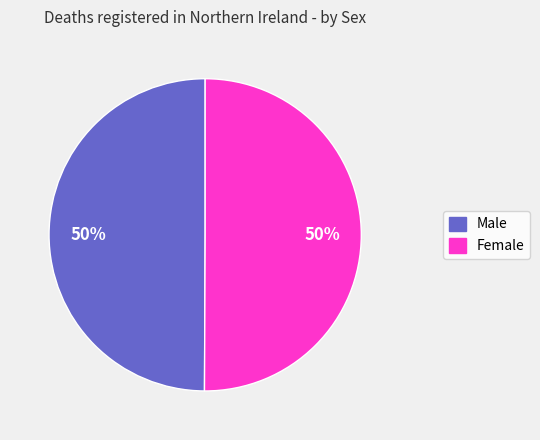

To the nearest percent, what portion does Female represent?

50%